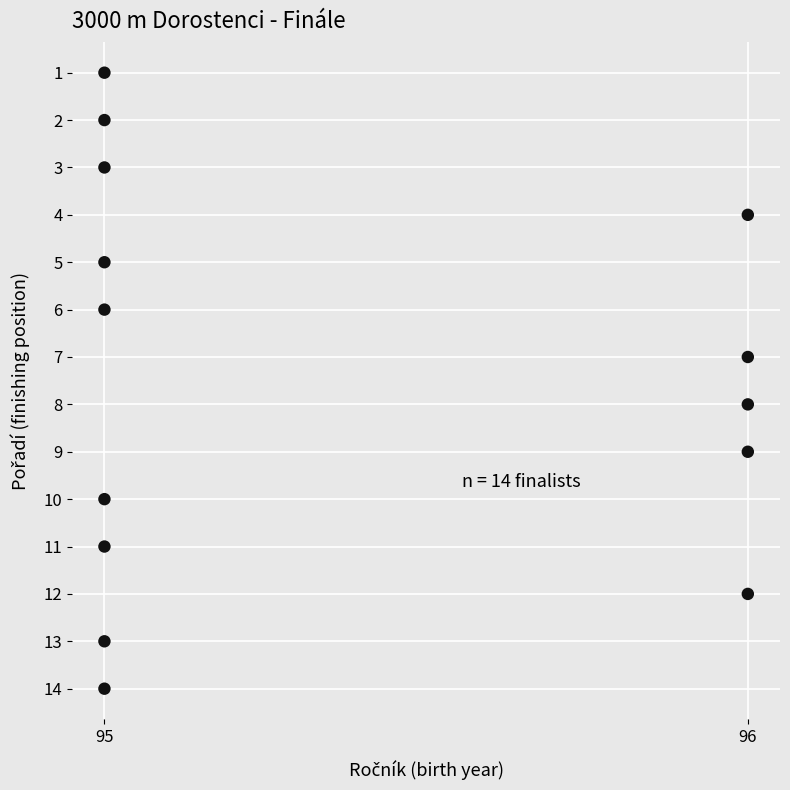

What is the range of Y values (max minus min)?

13